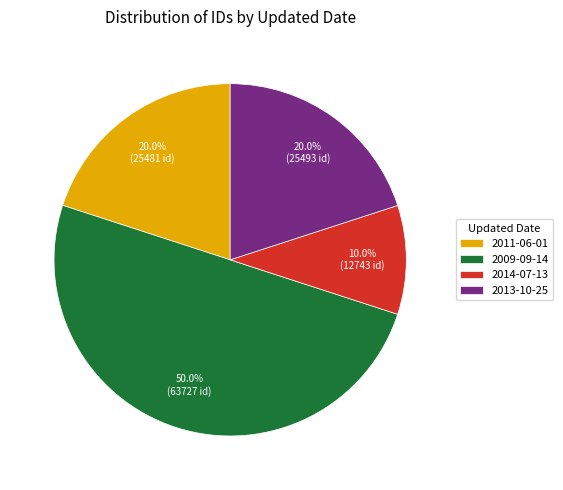

The 2011-06-01 slice represents 1% of the pie. True or false?

False